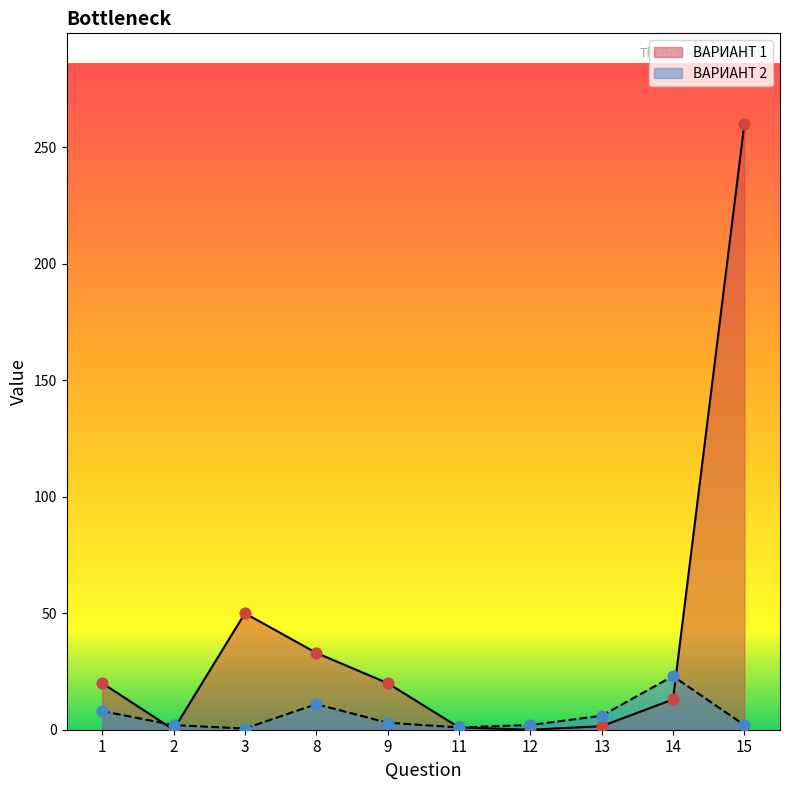

At which category is the sum across all series the highest?

15